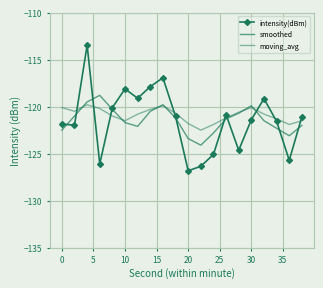

What is the value of the intensity(dBm) point at the 7th from the left?

-119.1